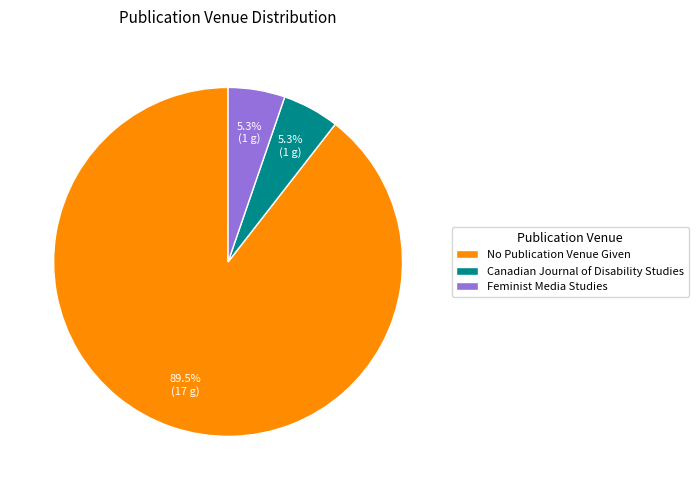

True or false: No Publication Venue Given accounts for 96% of the total.

False